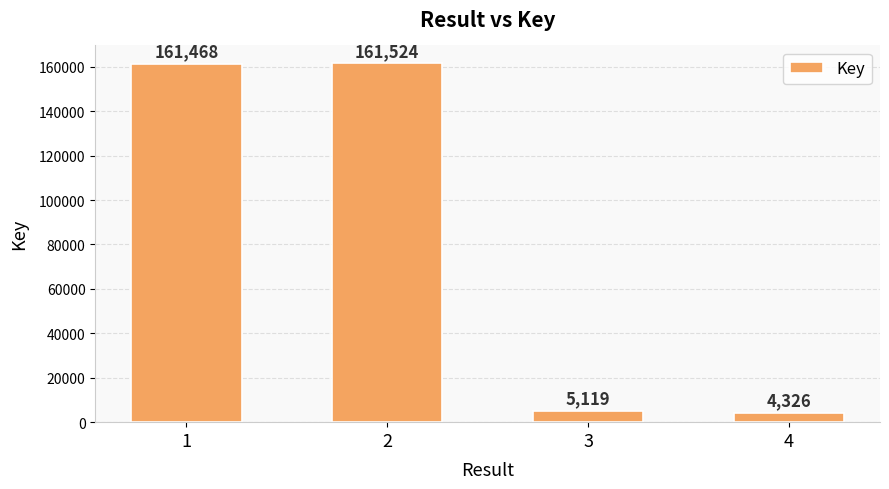

Are the bars grouped side by side (vs. stacked)?

No